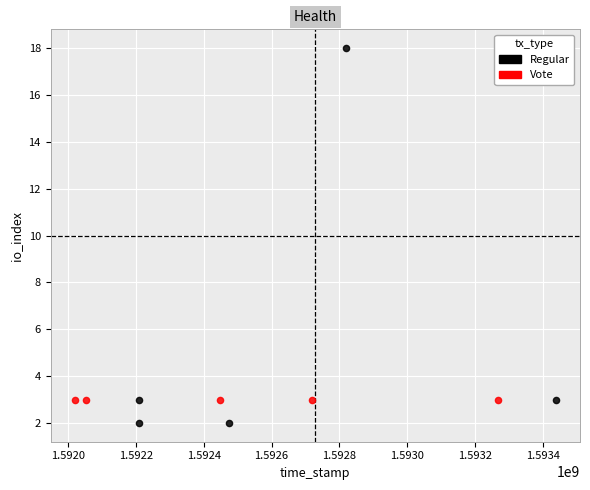

Which series reaches the minimum Y coordinate?

Regular